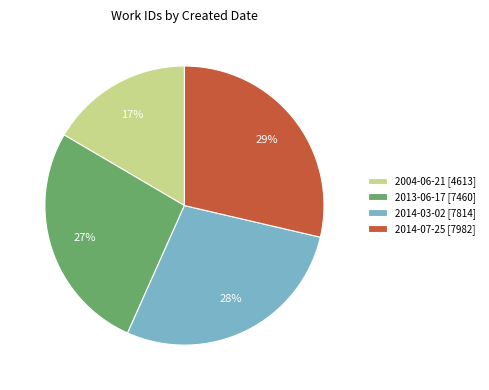

Count the number of slices in the pie.

4